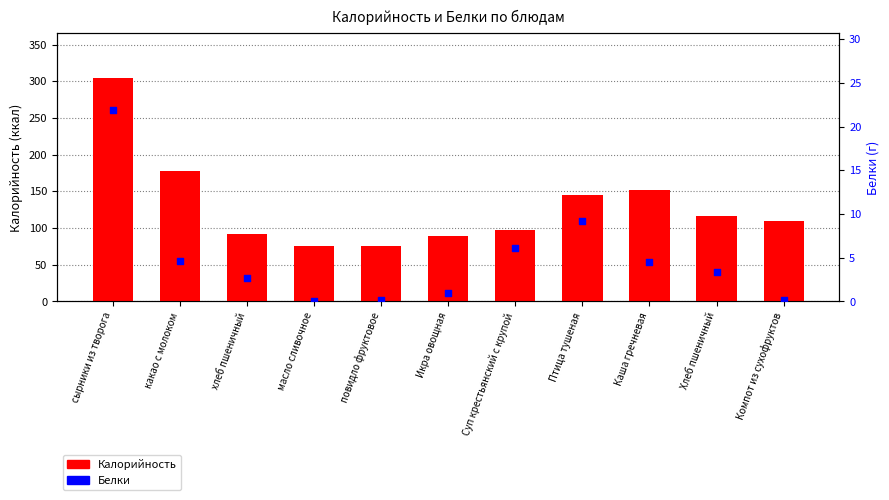

At how many categories does at least one series exceed 285?

1